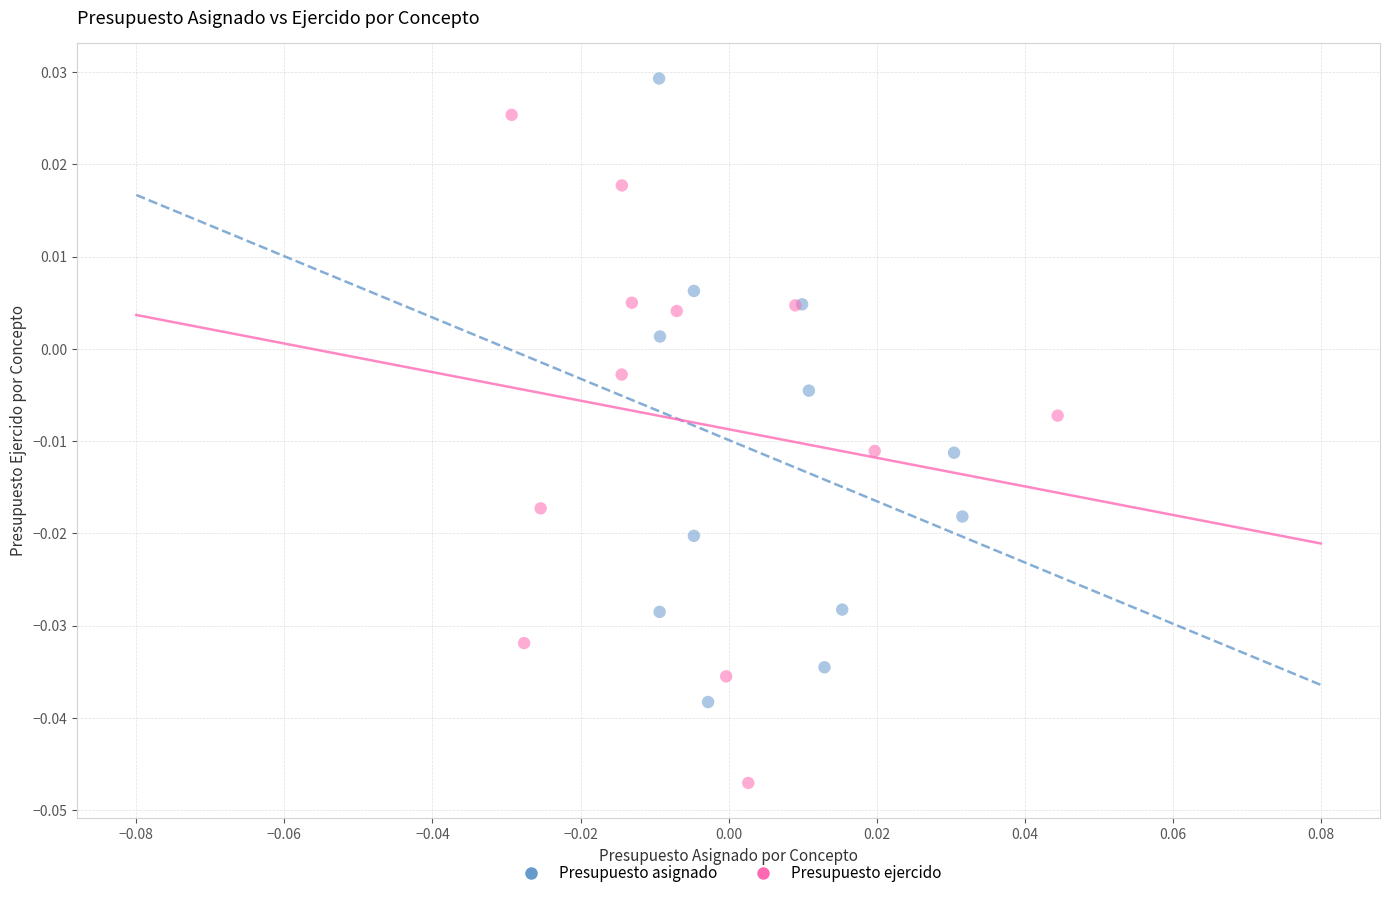

Which series has the largest Y range (max minus min)?

Presupuesto ejercido